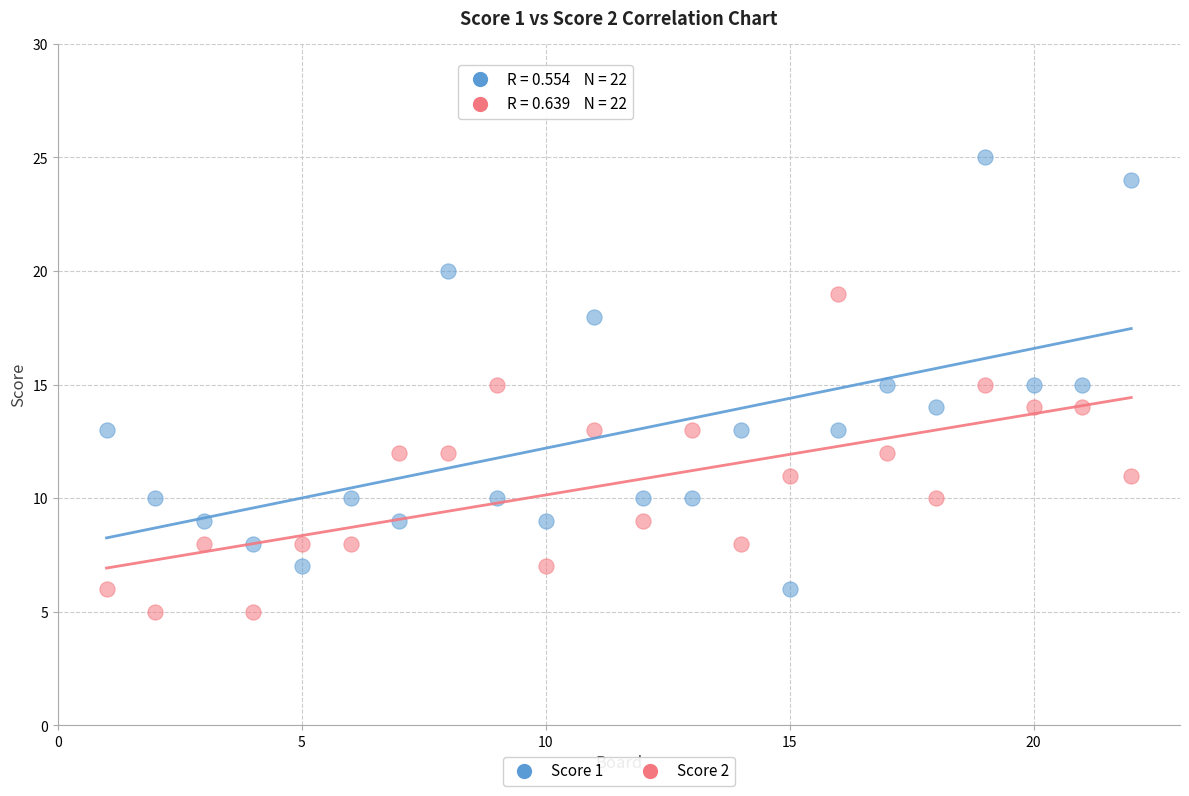

What are all the series names shown in the legend?

Score 1, Score 2